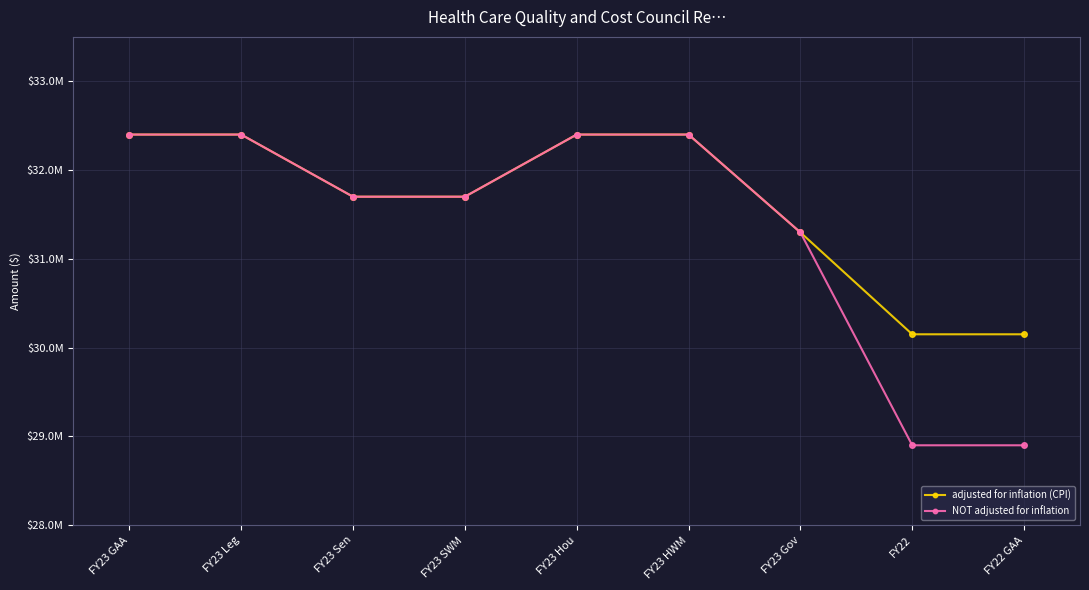

Is this an area chart (filled region under the line)?

No